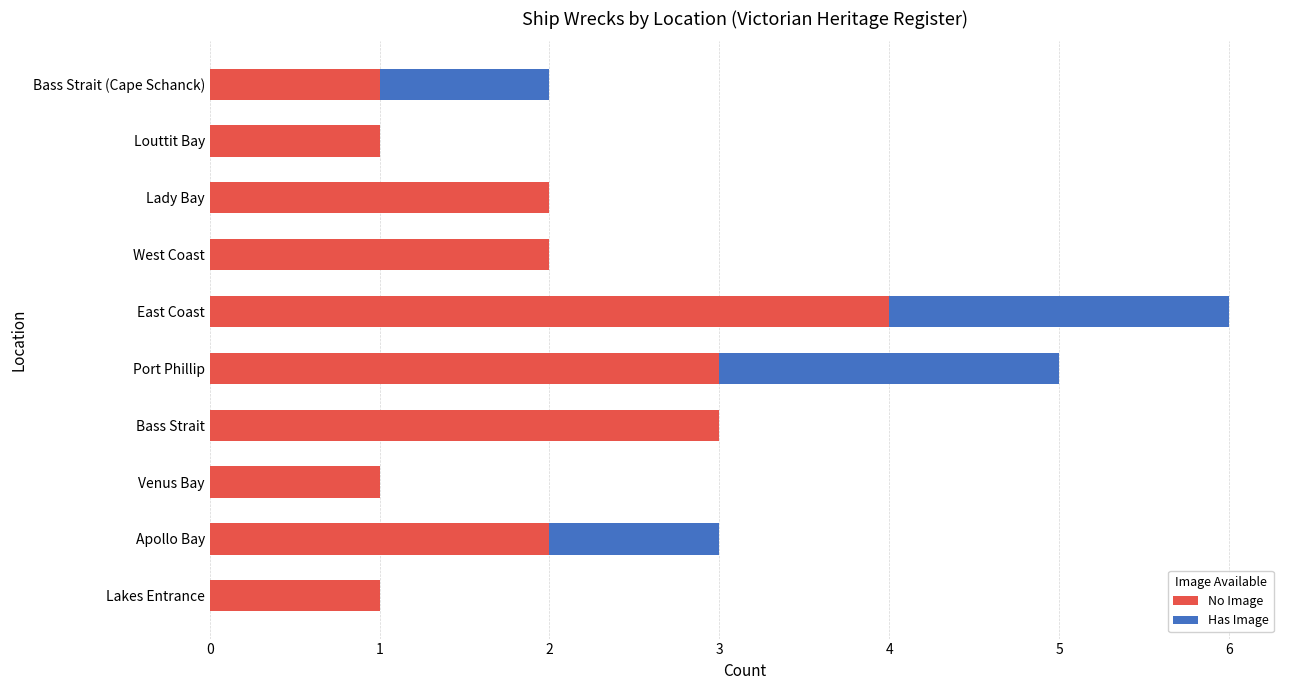

At which category is the sum across all series the highest?

East Coast